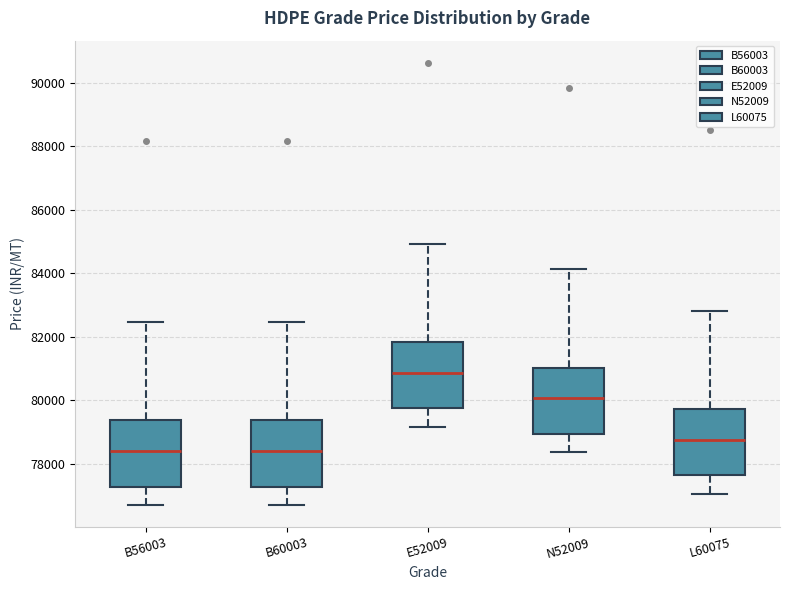

Reading left to right, transcribe this box plot: for each box, give where its median line is, the range the box spans, and where its two whiskers end, as read against the y-axis. The values are not printed on the chart, so give them approximately, as read against the axis.

B56003: median 78400, box 77200 to 79400, whiskers 76800 to 82400
B60003: median 78400, box 77200 to 79400, whiskers 76800 to 82400
E52009: median 80800, box 79800 to 81800, whiskers 79200 to 85000
N52009: median 80000, box 79000 to 81000, whiskers 78400 to 84200
L60075: median 78800, box 77600 to 79800, whiskers 77000 to 82800